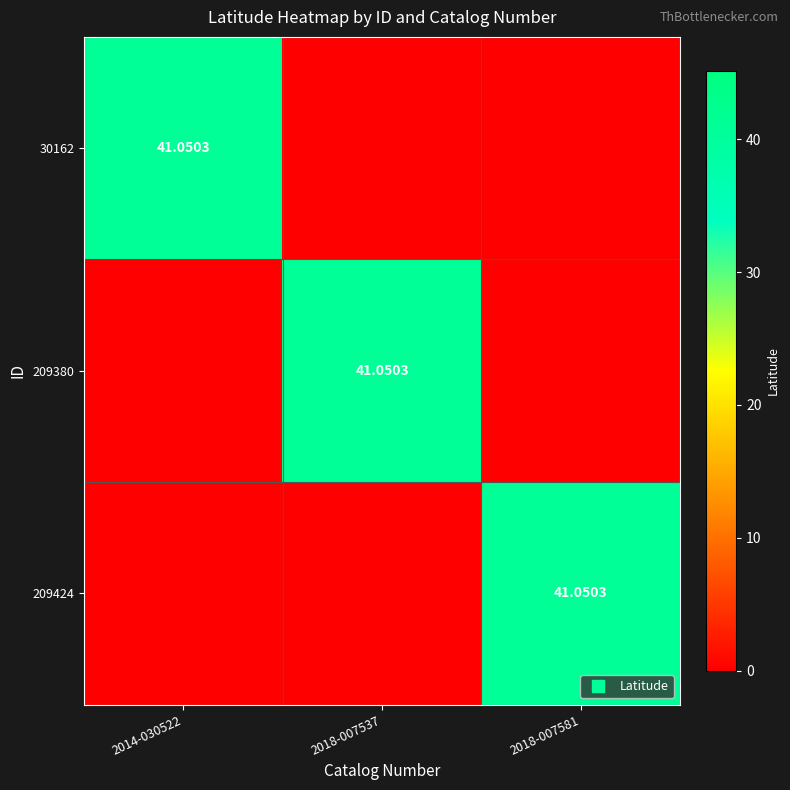

True or false: 209424 has a value of 0.0 at 2014-030522.

True